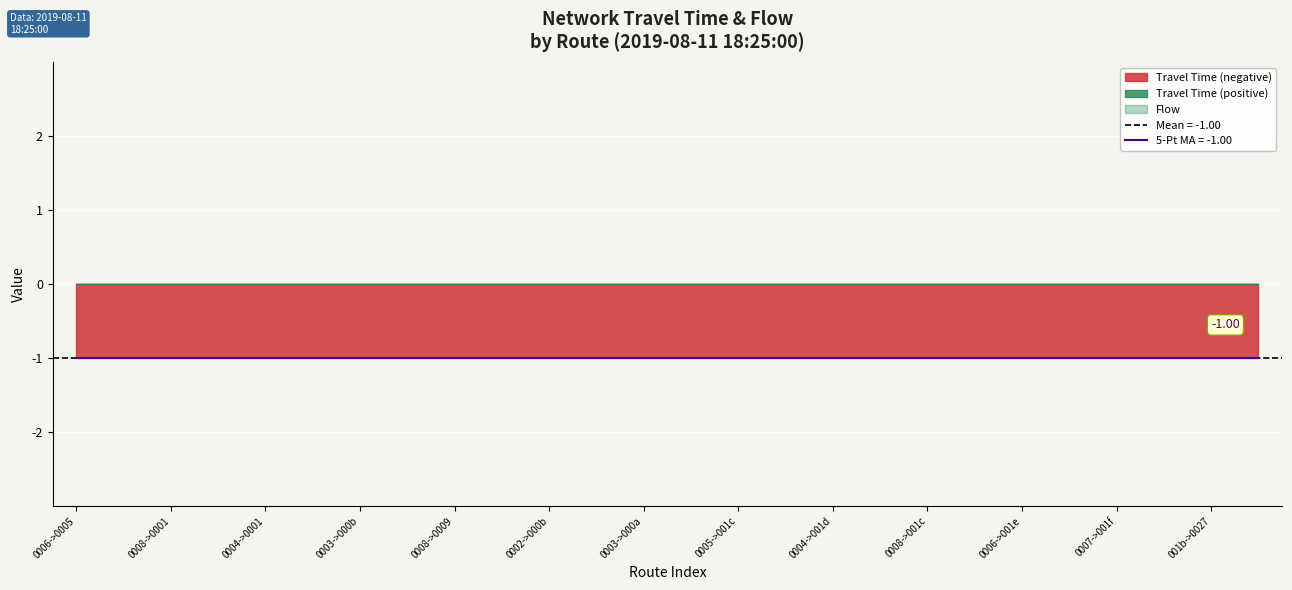

True or false: Travel Time has more than 0 points higher than both neighbors.

False